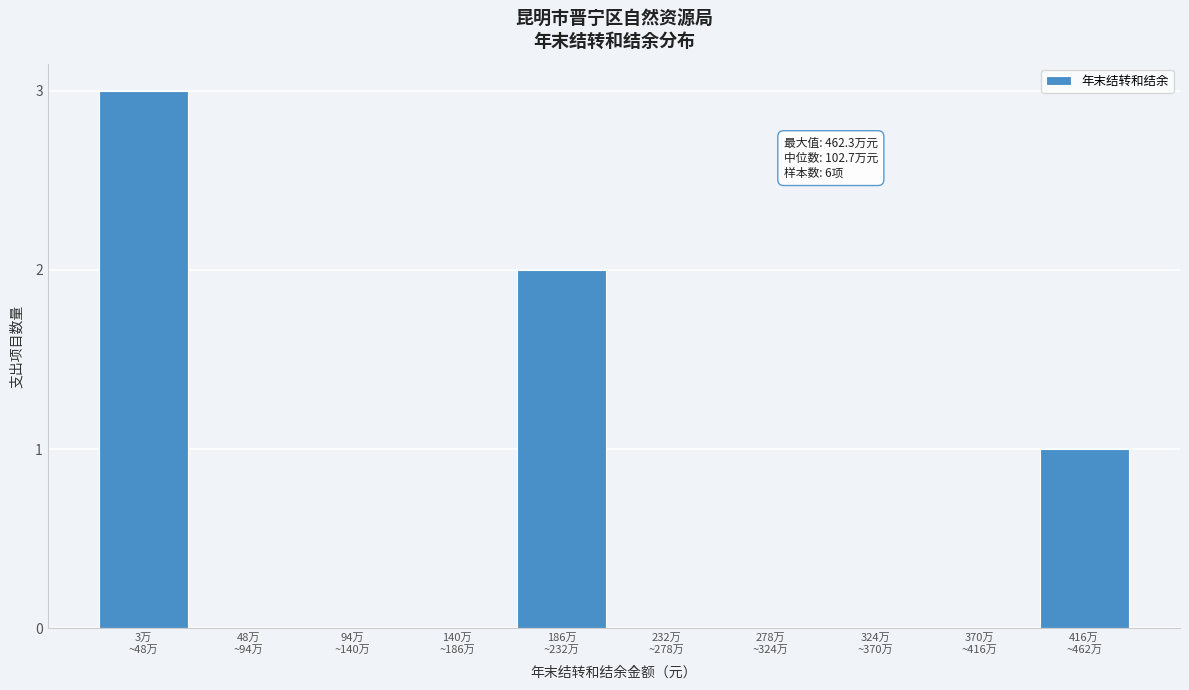

What is the greatest value displayed?

3